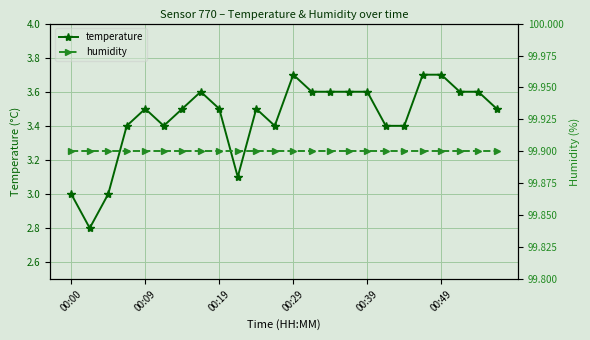

Which label corresponds to the largest value in the chart?

00:00